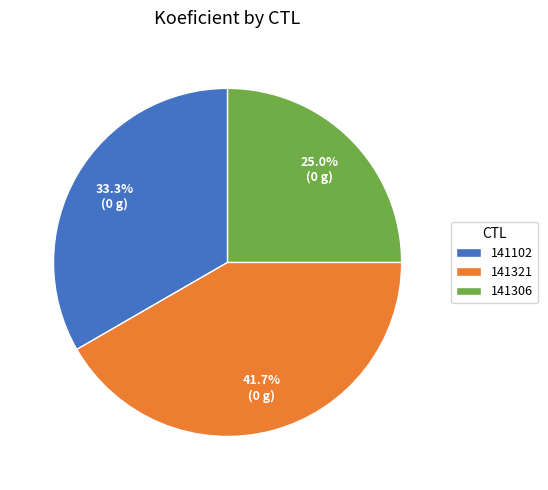

How many segments does this pie chart have?

3